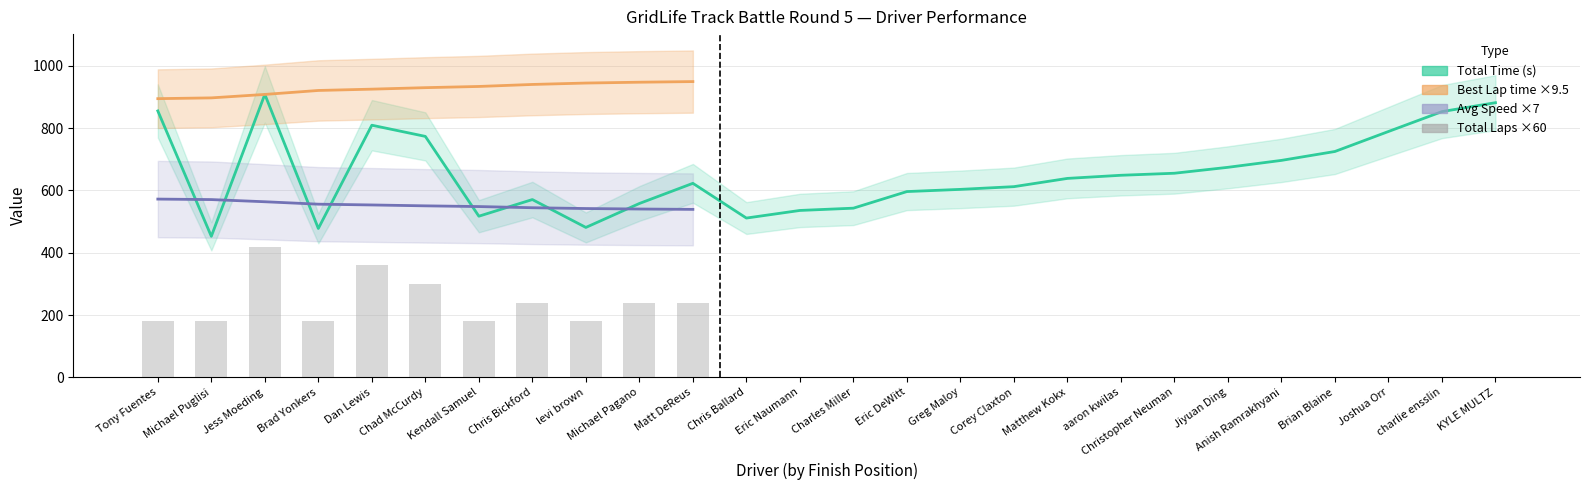

How many categories are shown in the chart?

26